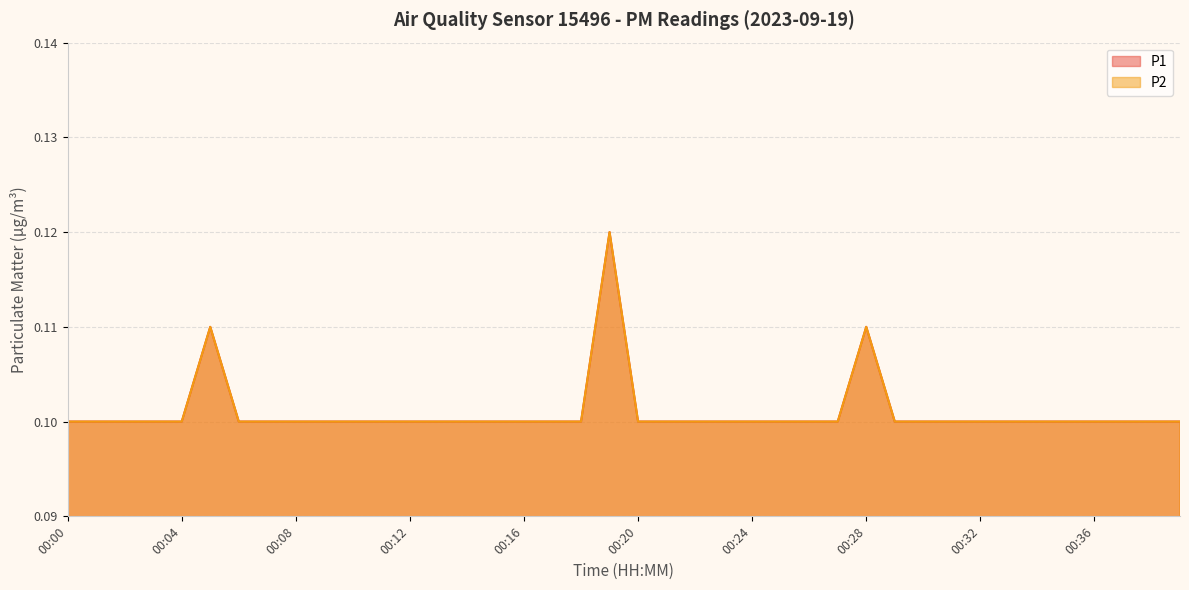

Is the value of P2 at 00:29 greater than the value of P1 at 00:15?

No